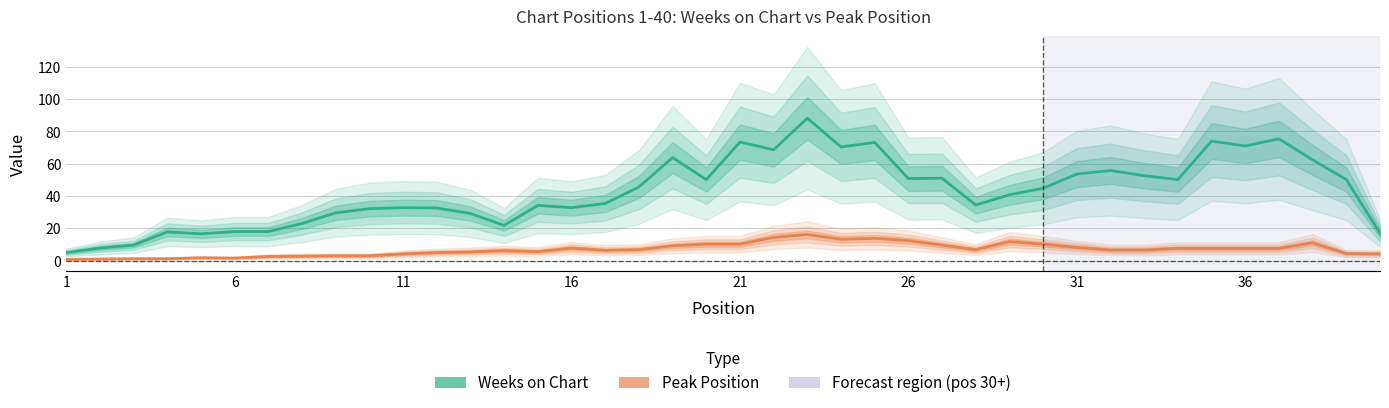

List the series in order of their overall mean, lowest first.

Peak Position, Weeks on Chart